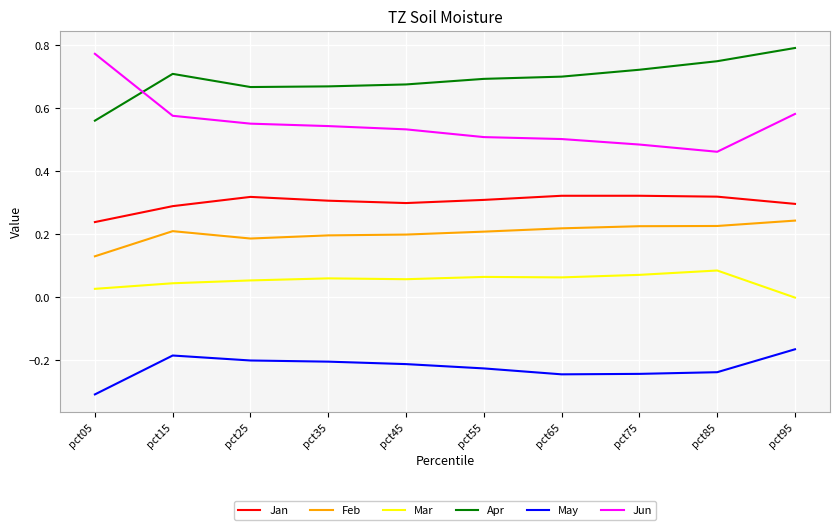

True or false: May and Apr cross at least once.

False